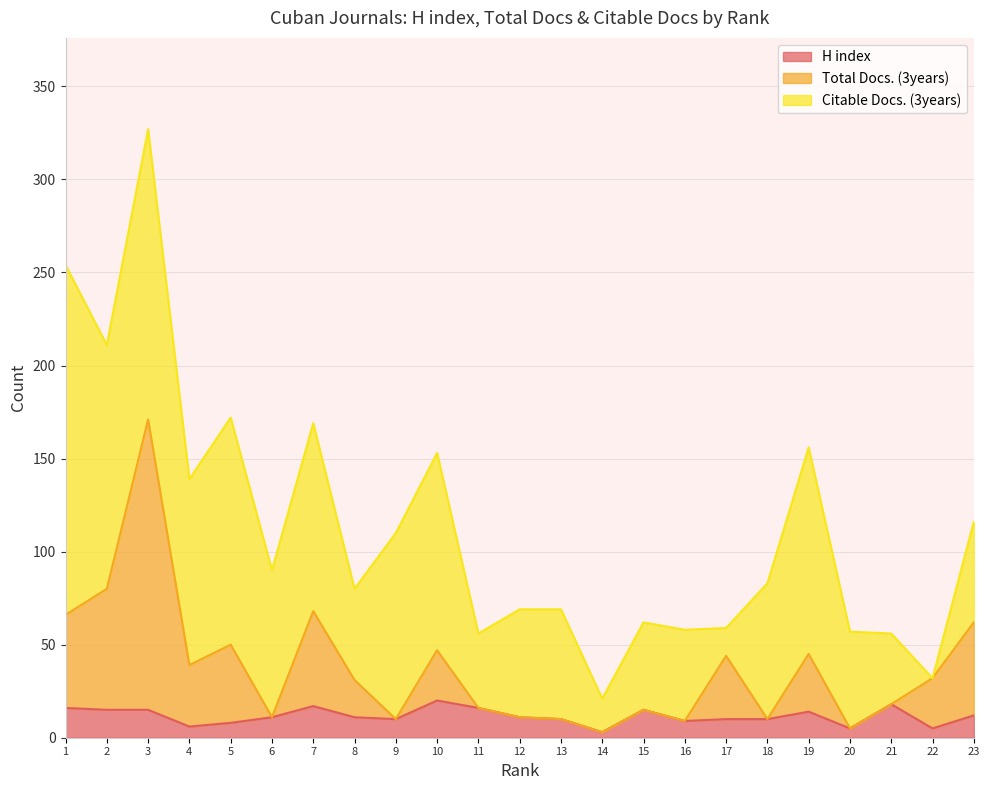

The H index series shows 20 at 10. True or false?

True